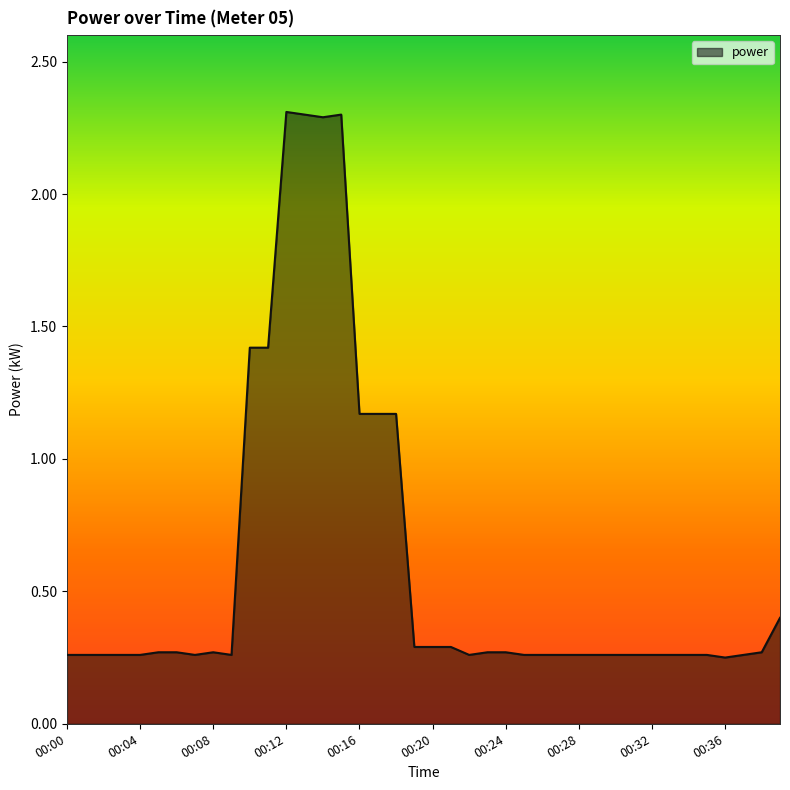

What is the difference between the maximum and minimum values?

2.1